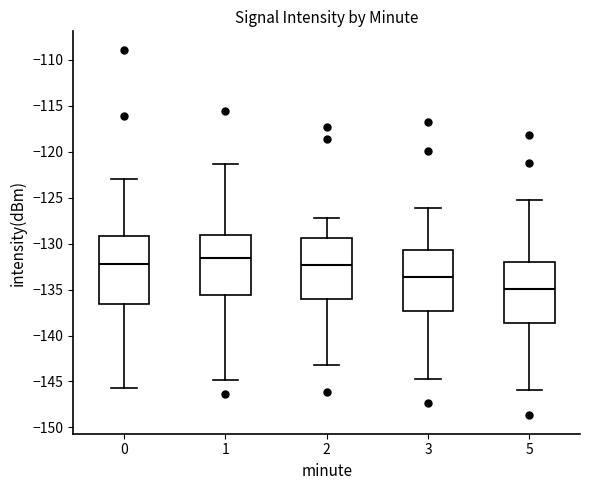

Reading left to right, transcribe this box plot: for each box, give where its median line is, the range the box spans, and where its two whiskers end, as read against the y-axis. The values are not printed on the chart, so give them approximately, as read against the axis.

0: median -132.0, box -136.5 to -129.0, whiskers -145.5 to -123.0
1: median -131.5, box -135.5 to -129.0, whiskers -145.0 to -121.5
2: median -132.5, box -136.0 to -129.5, whiskers -143.0 to -127.0
3: median -133.5, box -137.5 to -130.5, whiskers -144.5 to -126.0
5: median -135.0, box -138.5 to -132.0, whiskers -146.0 to -125.5